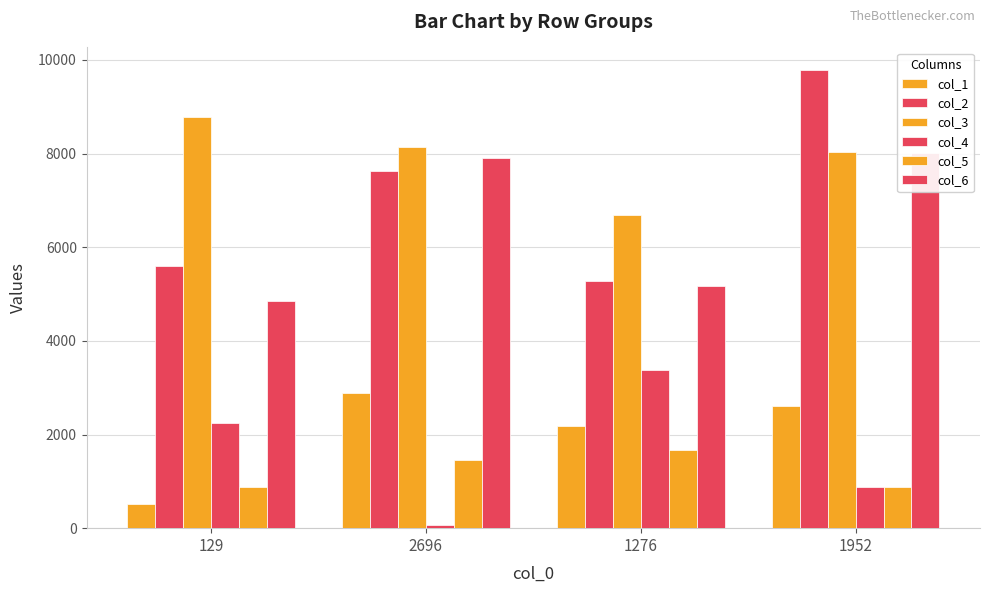

Count the number of data series in this chart.

6